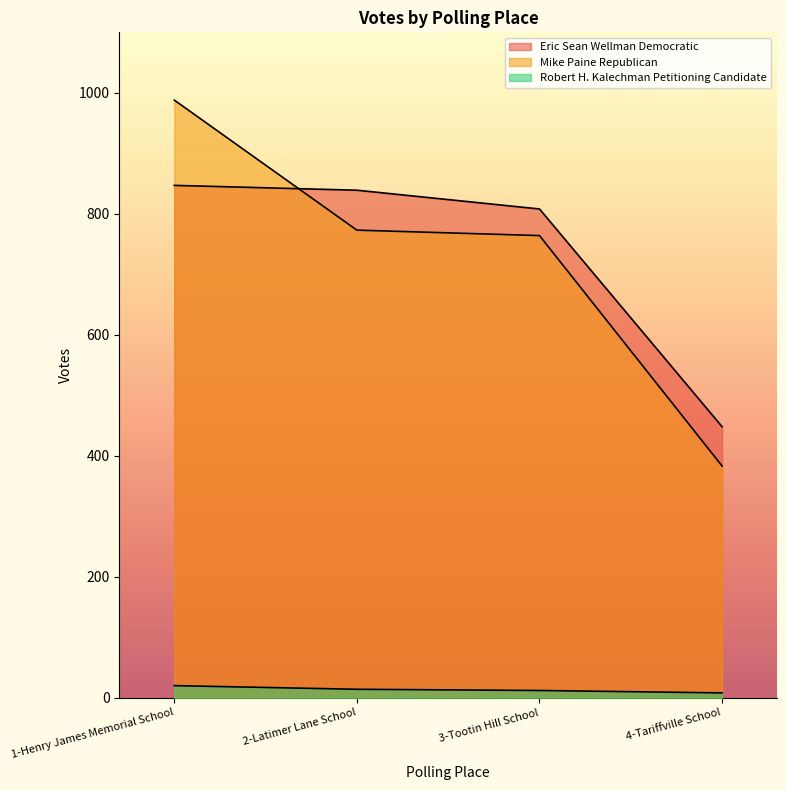

What is the greatest value displayed?

988